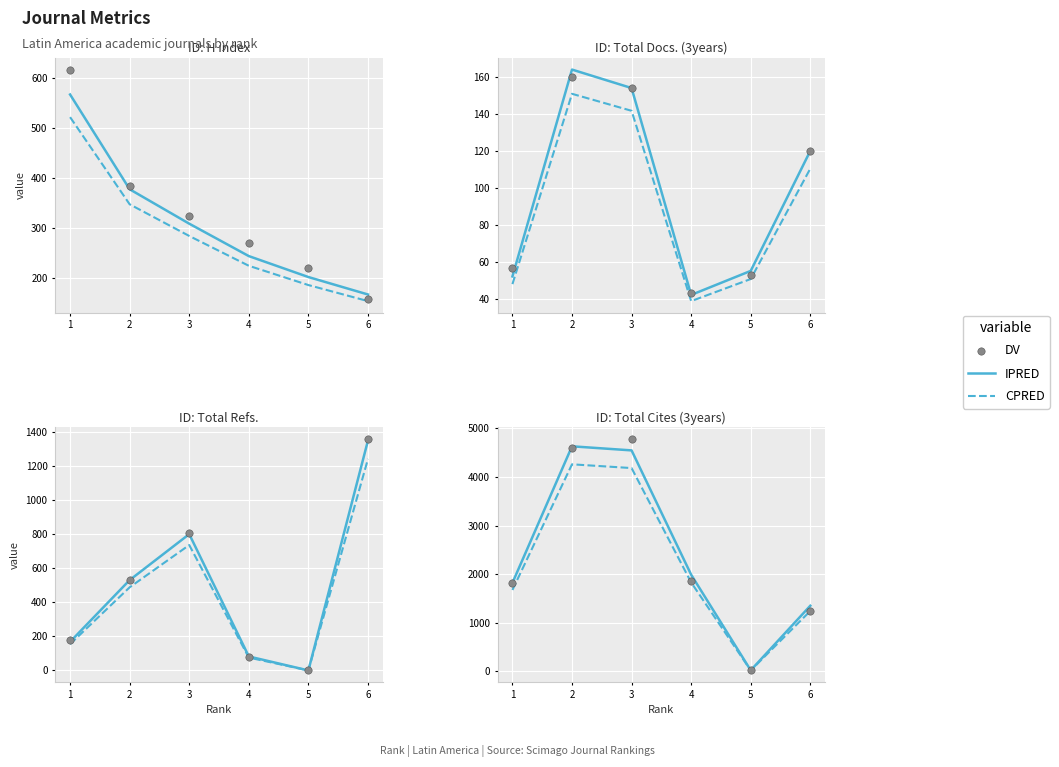

Which series has the largest total across all categories?

IPRED